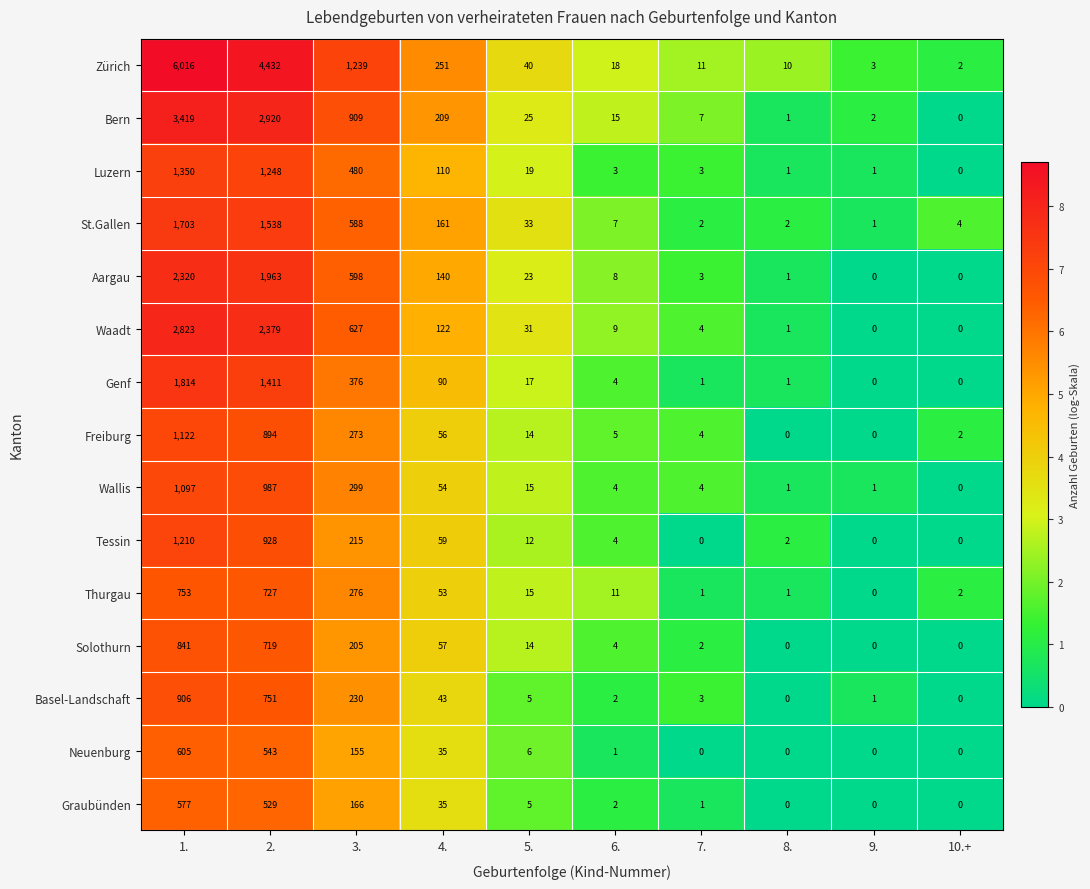

How many values in the Thurgau series are below 15?

5